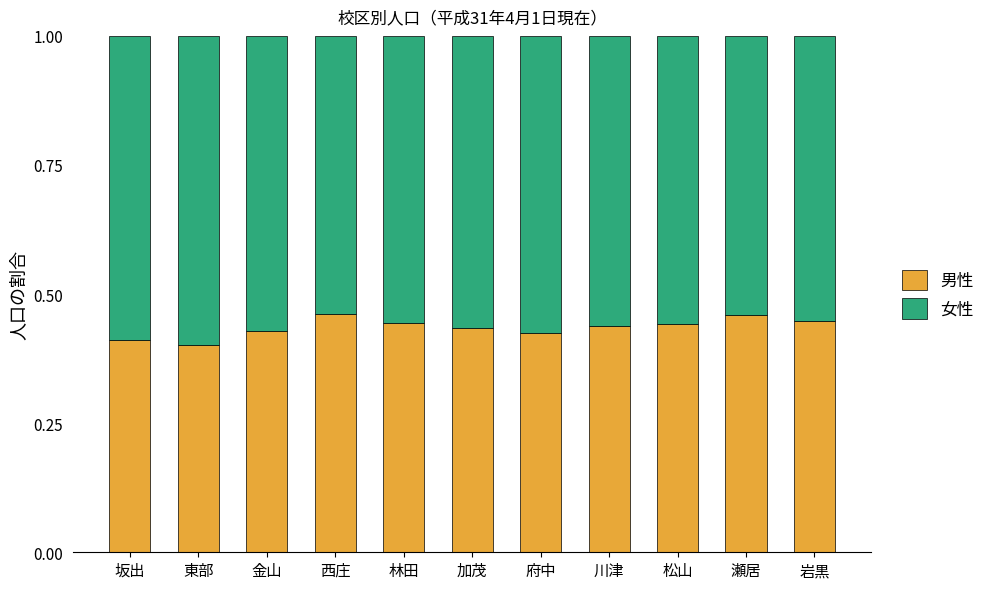

What is the total value across all series at 松山?

1.0